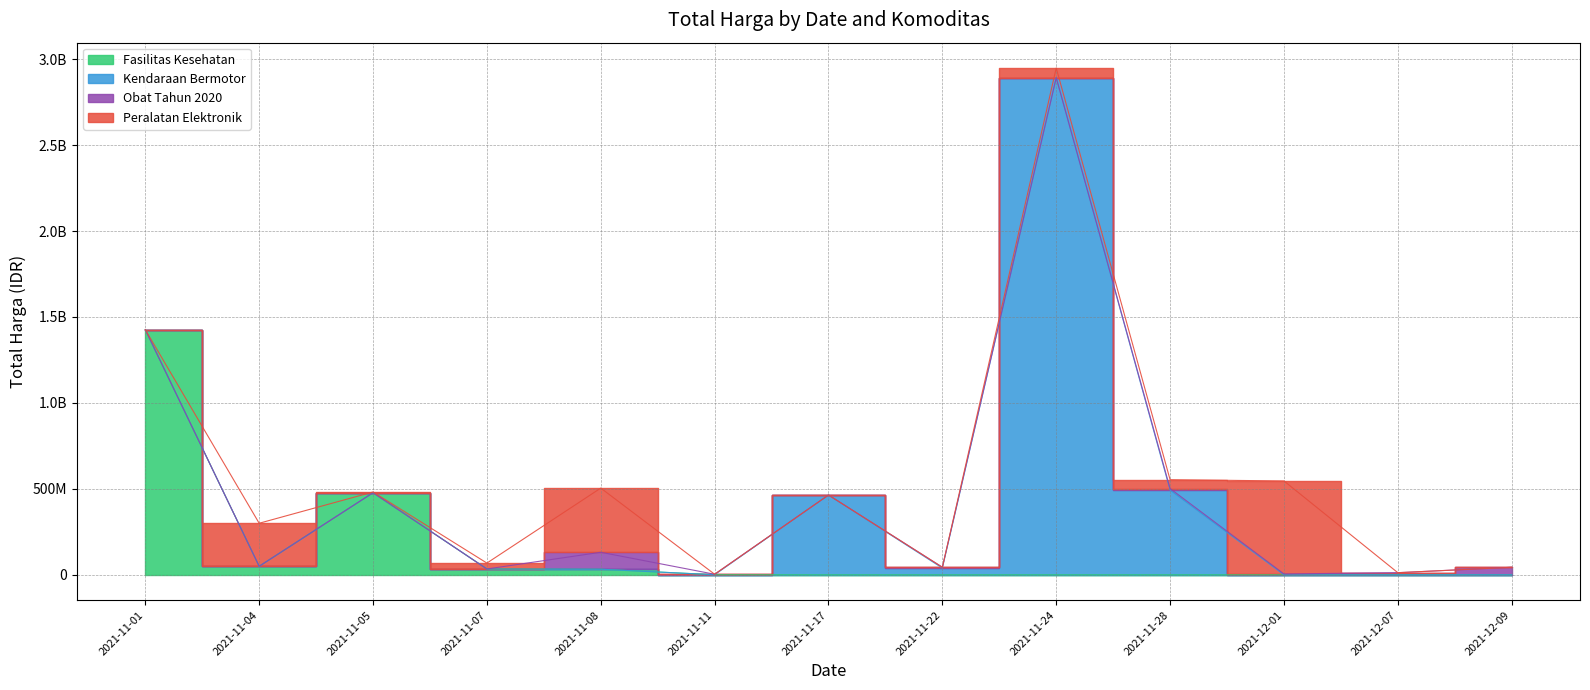

What value does the Peralatan Elektronik series have at 2021-11-28?

51601000